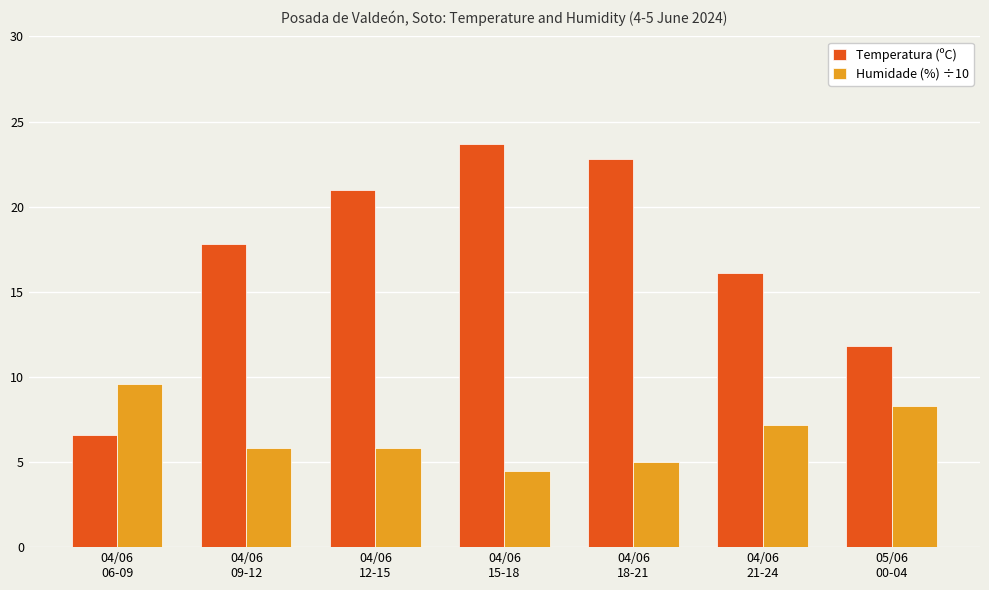

Reading right to left, transcribe all the data shown in this chart.

Temperatura (ºC): 05/06
00-04=11.8	04/06
21-24=16.1	04/06
18-21=22.8	04/06
15-18=23.7	04/06
12-15=21.0	04/06
09-12=17.8	04/06
06-09=6.6
Humidade (%) ÷10: 05/06
00-04=8.3	04/06
21-24=7.2	04/06
18-21=5.0	04/06
15-18=4.5	04/06
12-15=5.8	04/06
09-12=5.8	04/06
06-09=9.6